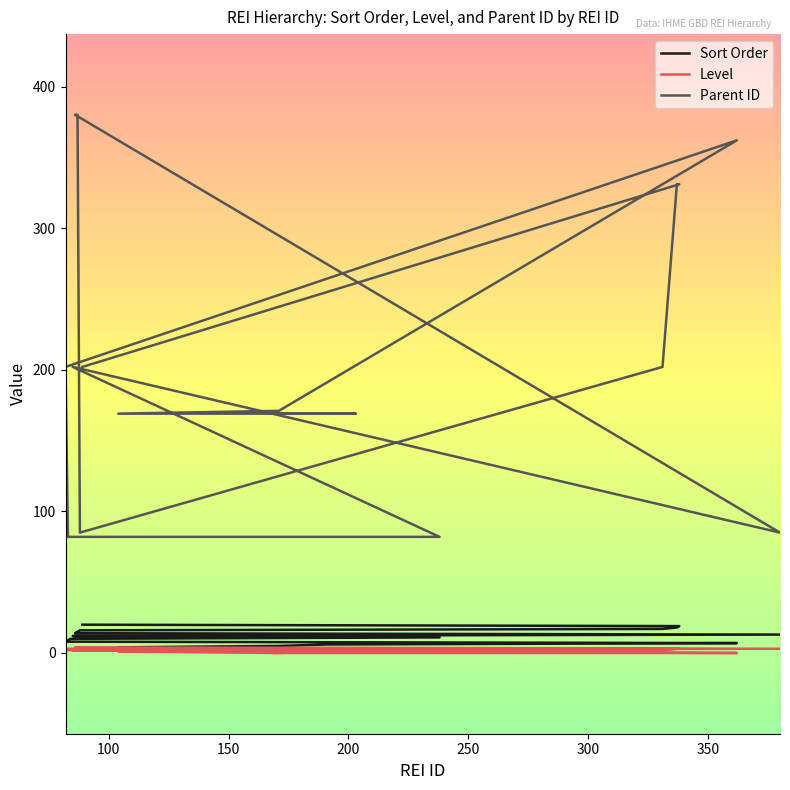

Between 200 and 300, which is larger?

300